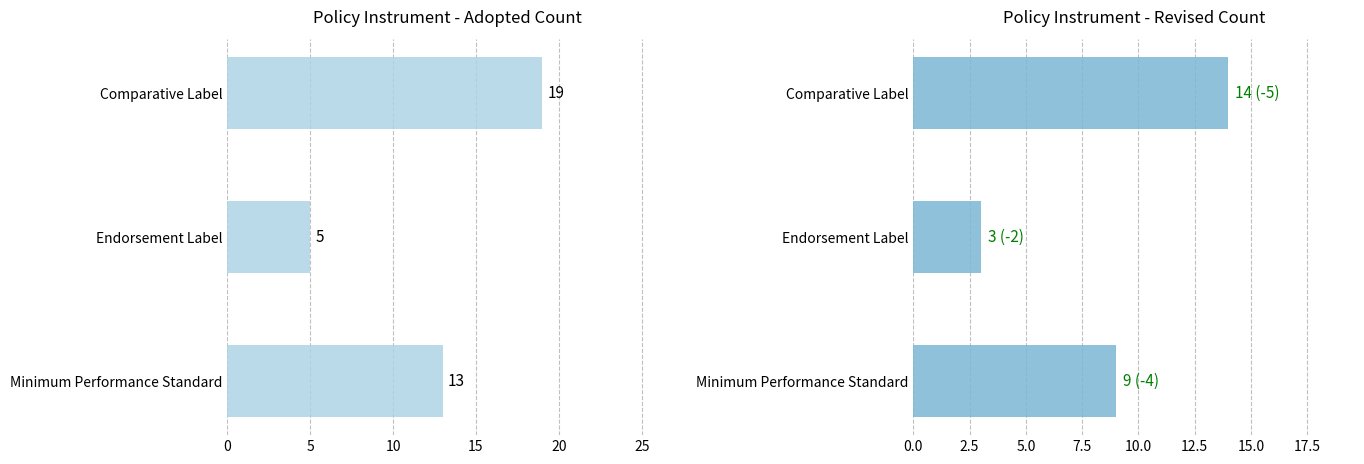

What is the sum of all Revised values?

26